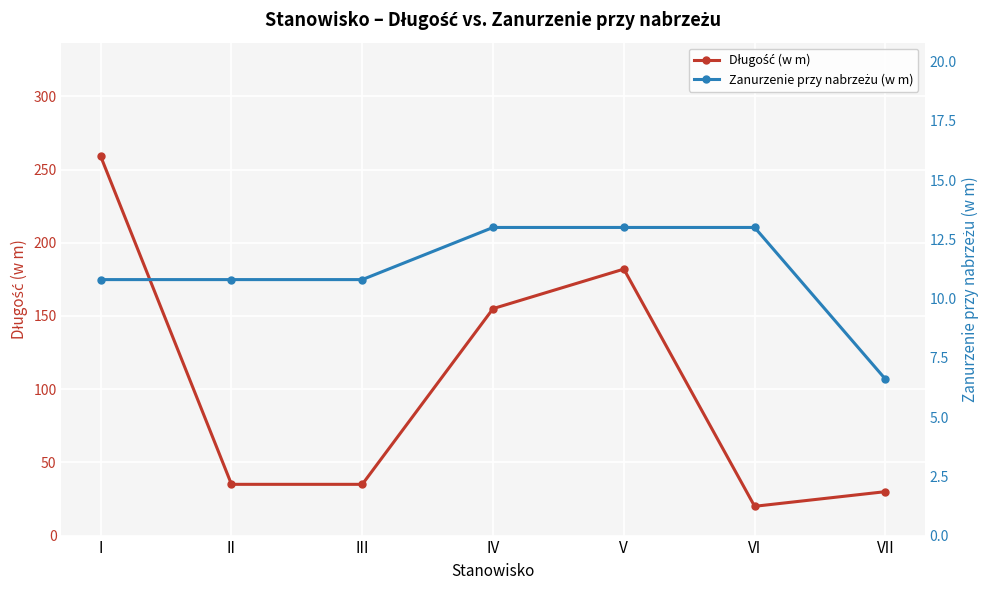

What is the difference between the second highest and minimum values in the Długość (w m) series?

162.0